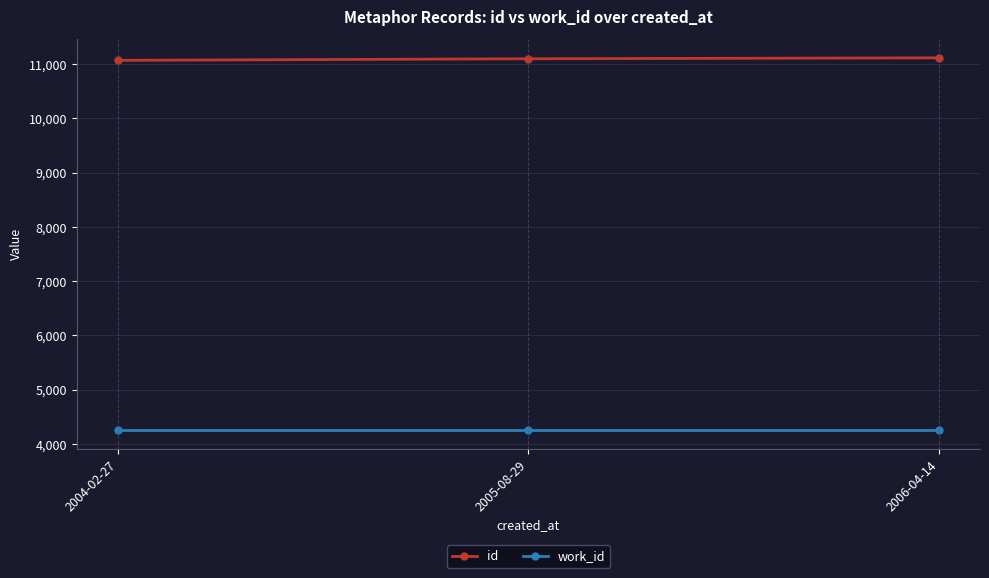

Which series has the largest total across all categories?

id